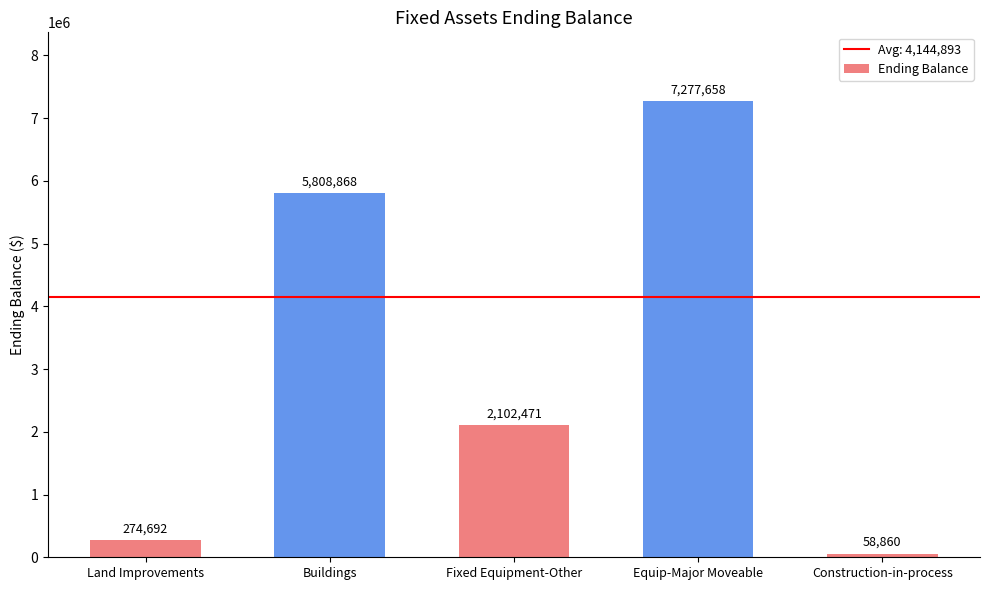

The chart shows a value of 58860 at Construction-in-process. True or false?

True